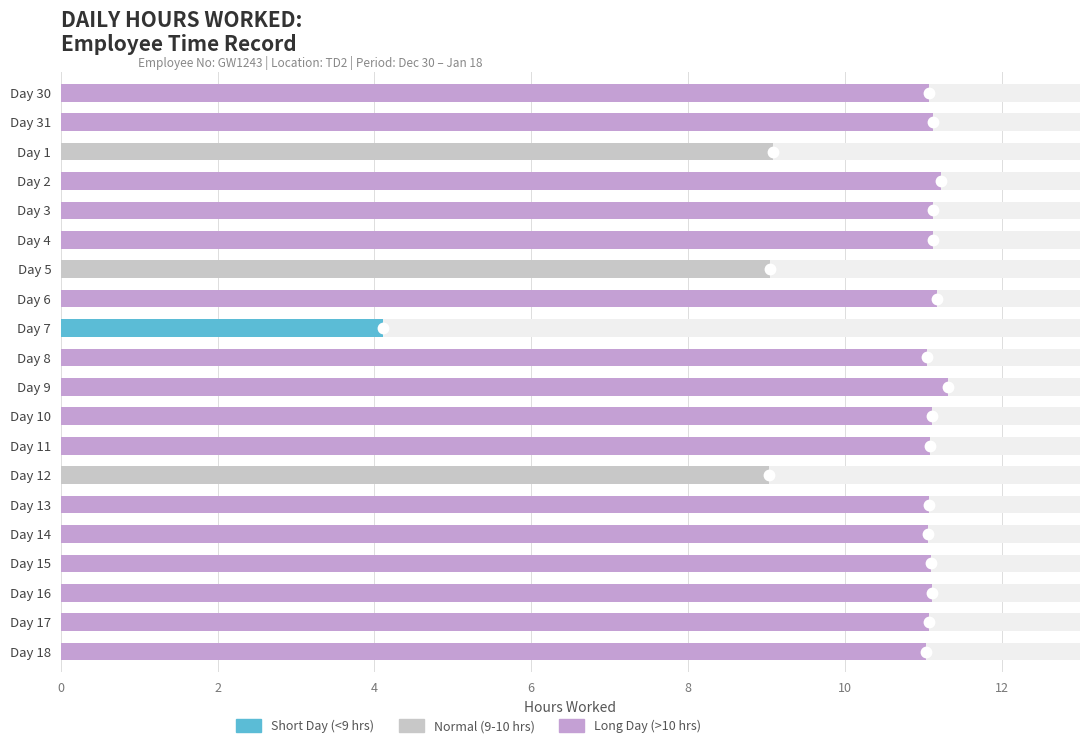

At how many categories does at least one series exceed 1?

20